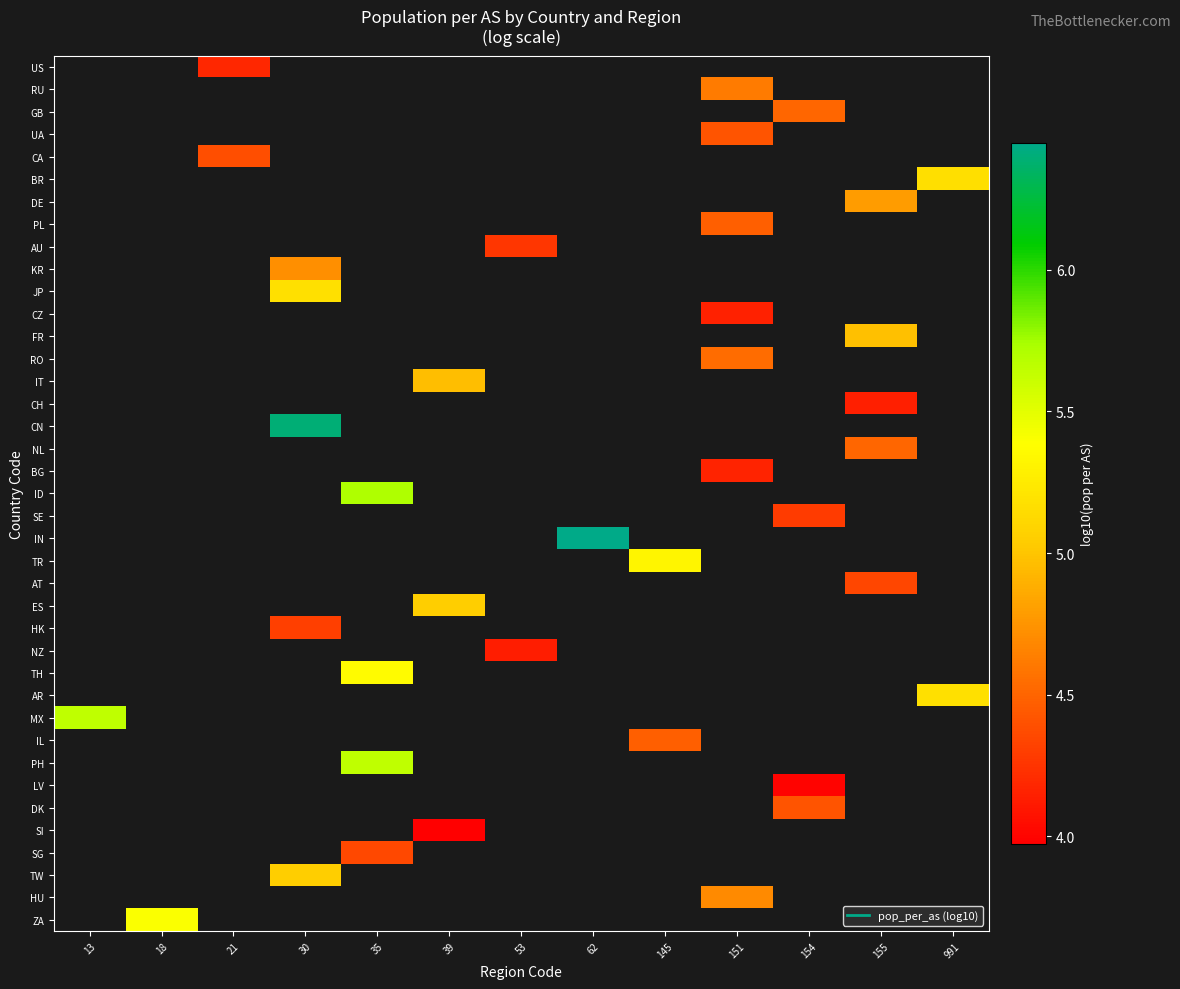

How many distinct data groups are displayed?

39